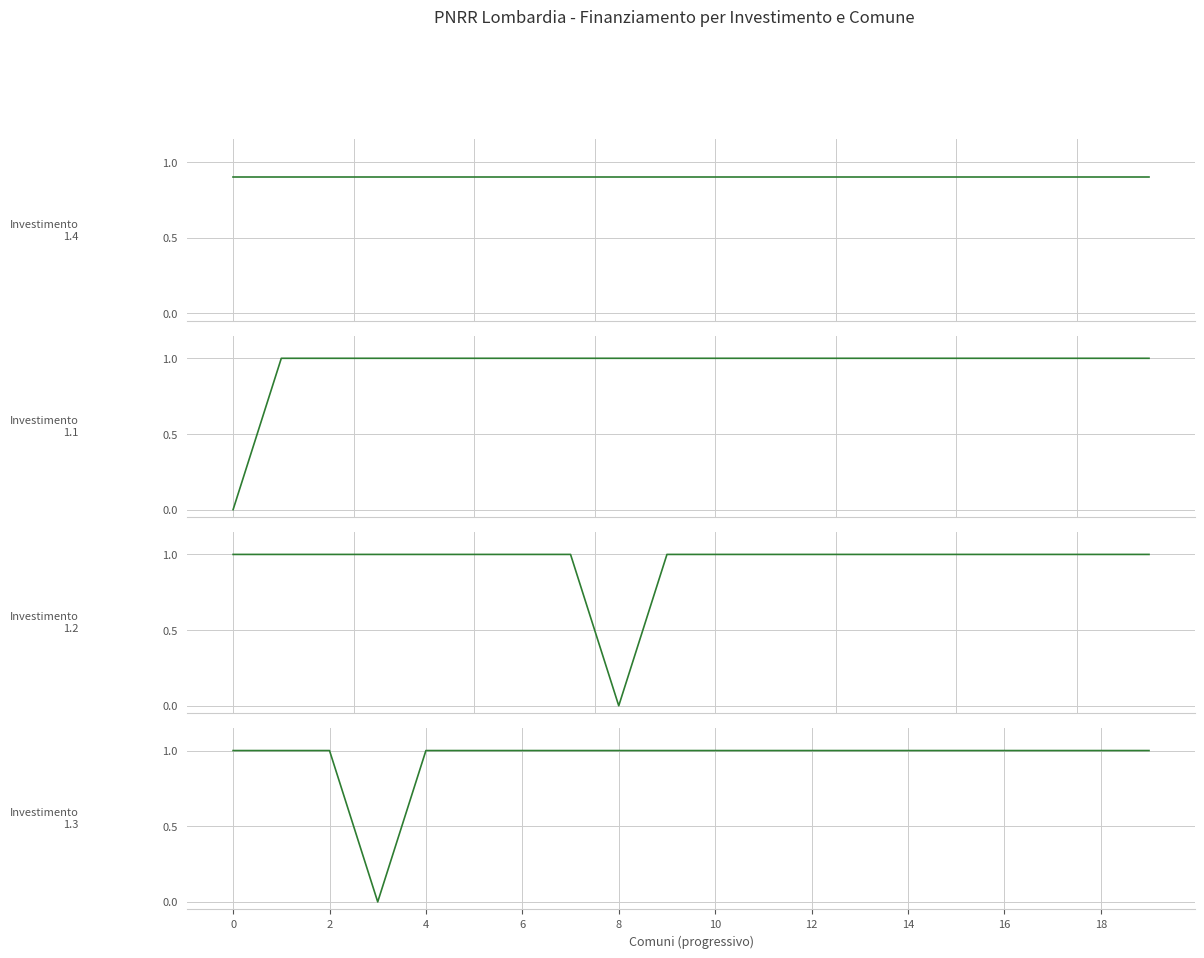

Count the 1.1 values in the range 1 to 2.

19